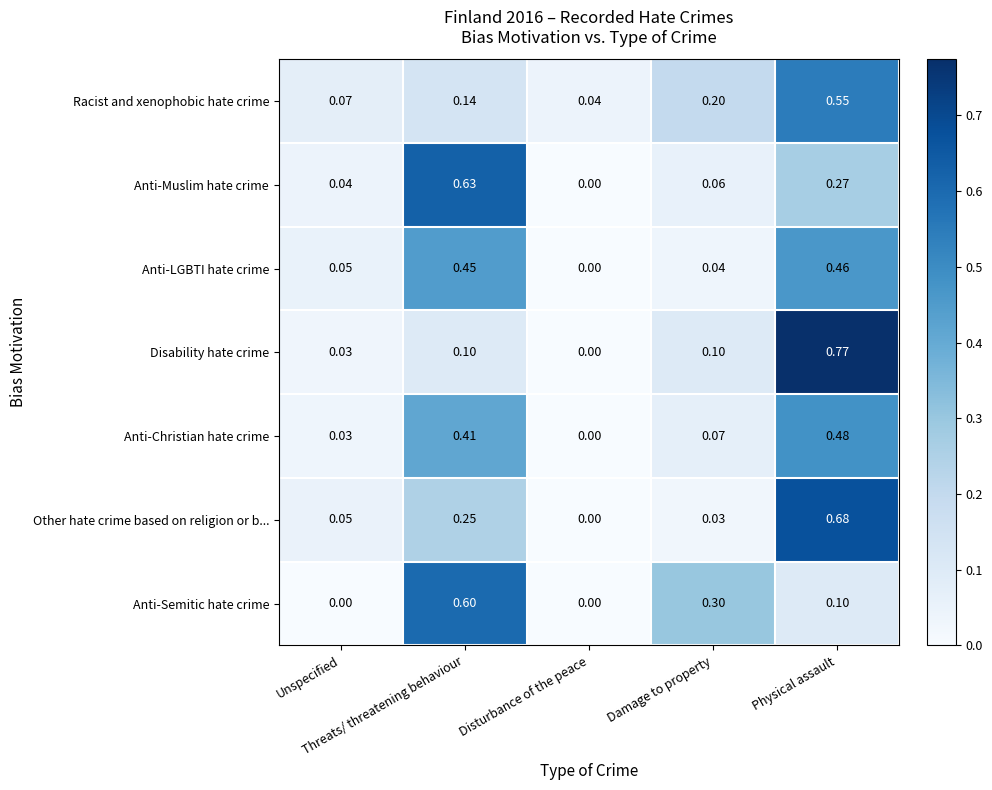

List the series in order of their peak value, lowest first.

Anti-LGBTI hate crime, Anti-Christian hate crime, Racist and xenophobic hate crime, Anti-Semitic hate crime, Anti-Muslim hate crime, Other hate crime based on religion or b..., Disability hate crime